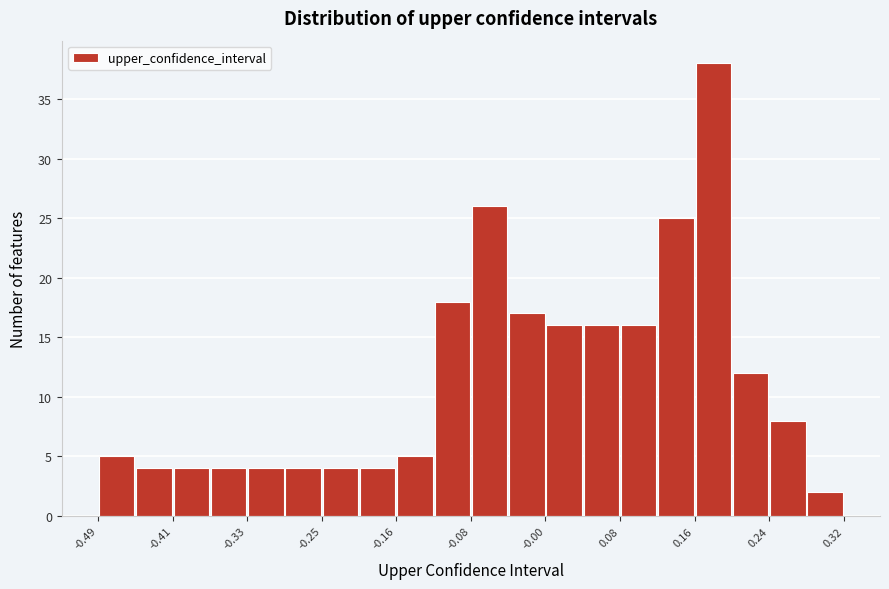

Reading left to right, list every bar in this chart as the range it spans on the x-axis followed by its height. Neither the bar edges nor the heights are printed on the chart, so give them approximately, as read against the axes.

-0.49 to -0.45: 5
-0.45 to -0.41: 4
-0.41 to -0.37: 4
-0.37 to -0.33: 4
-0.33 to -0.29: 4
-0.29 to -0.25: 4
-0.25 to -0.20: 4
-0.20 to -0.16: 4
-0.16 to -0.12: 5
-0.12 to -0.08: 18
-0.08 to -0.04: 26
-0.04 to 0.00: 17
0.00 to 0.04: 16
0.04 to 0.08: 16
0.08 to 0.12: 16
0.12 to 0.16: 25
0.16 to 0.20: 38
0.20 to 0.24: 12
0.24 to 0.28: 8
0.28 to 0.32: 2